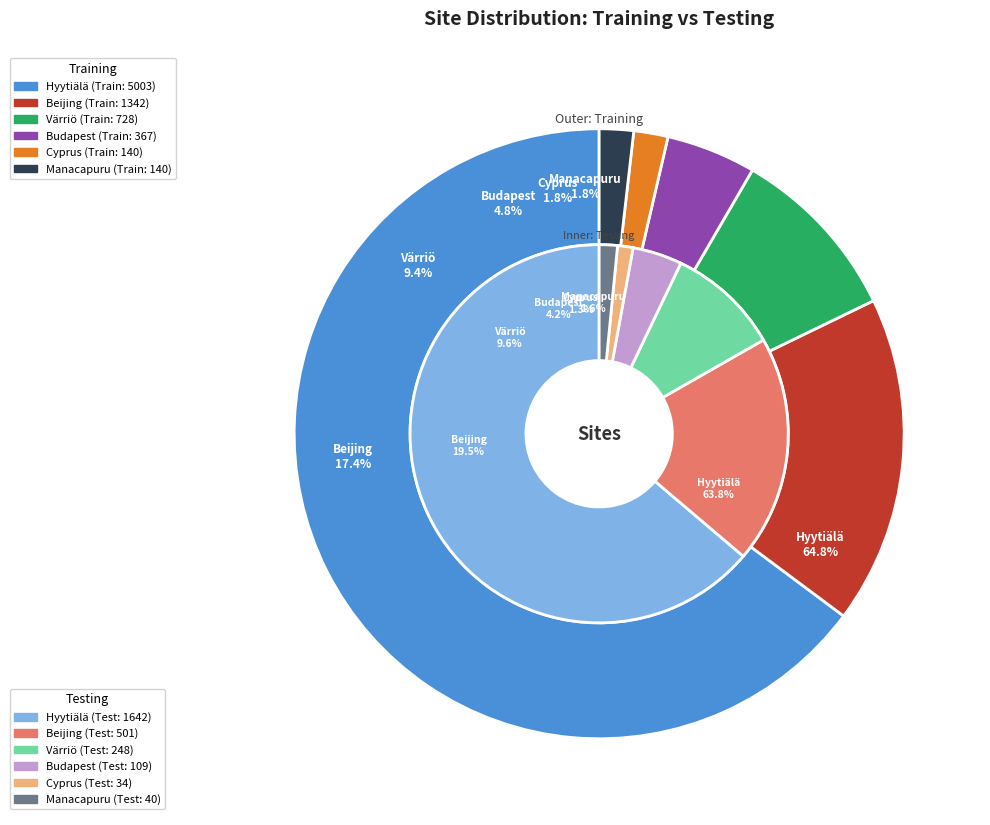

Which slice is the largest?

Hyytiälä